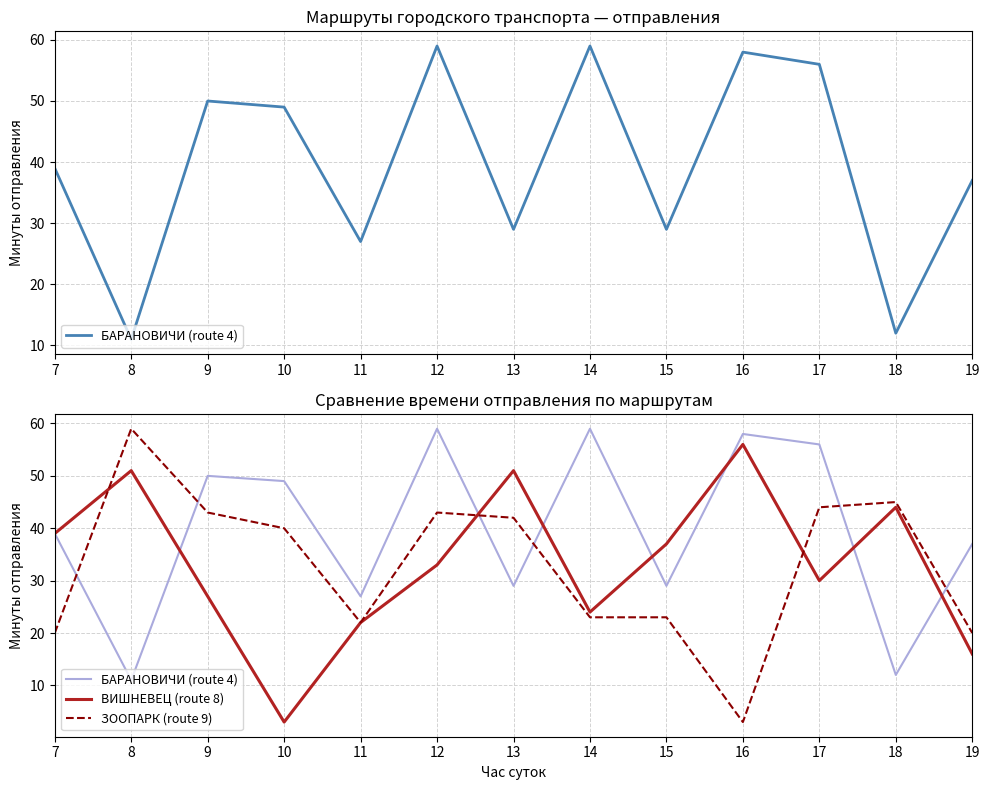

What is the difference between the ВИШНЕВЕЦ (route 8) values at 14 and 9?

3